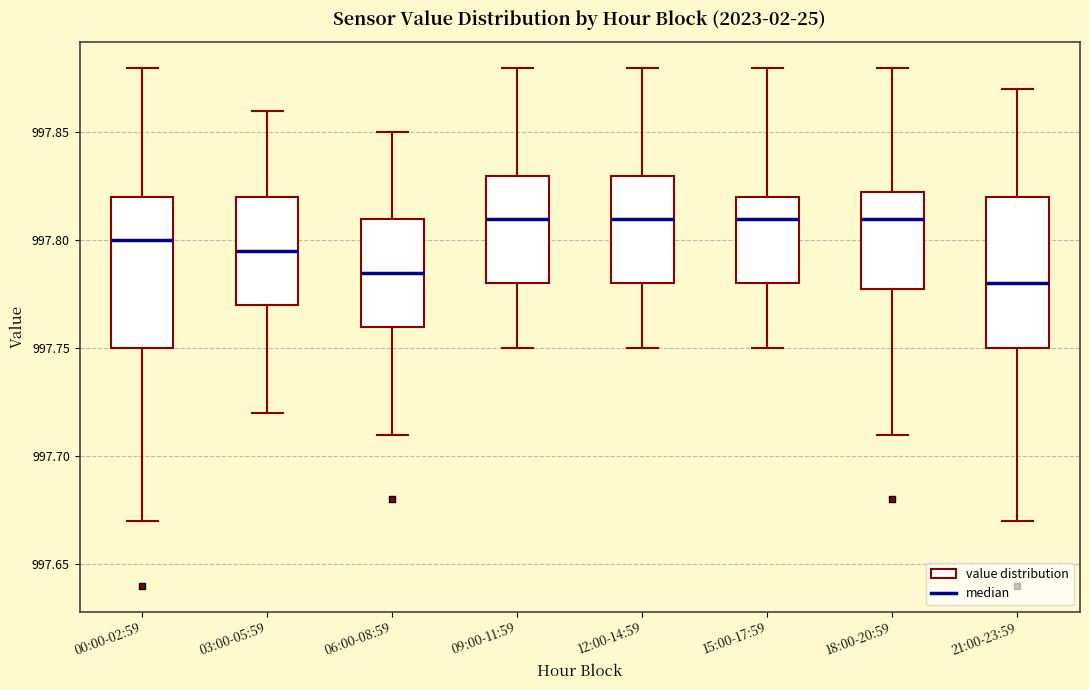

Reading left to right, transcribe this box plot: for each box, give where its median line is, the range the box spans, and where its two whiskers end, as read against the y-axis. The values are not printed on the chart, so give them approximately, as read against the axis.

00:00-02:59: median 997.800, box 997.750 to 997.820, whiskers 997.670 to 997.880
03:00-05:59: median 997.795, box 997.770 to 997.820, whiskers 997.720 to 997.860
06:00-08:59: median 997.785, box 997.760 to 997.810, whiskers 997.710 to 997.850
09:00-11:59: median 997.810, box 997.780 to 997.830, whiskers 997.750 to 997.880
12:00-14:59: median 997.810, box 997.780 to 997.830, whiskers 997.750 to 997.880
15:00-17:59: median 997.810, box 997.780 to 997.820, whiskers 997.750 to 997.880
18:00-20:59: median 997.810, box 997.780 to 997.825, whiskers 997.710 to 997.880
21:00-23:59: median 997.780, box 997.750 to 997.820, whiskers 997.670 to 997.870